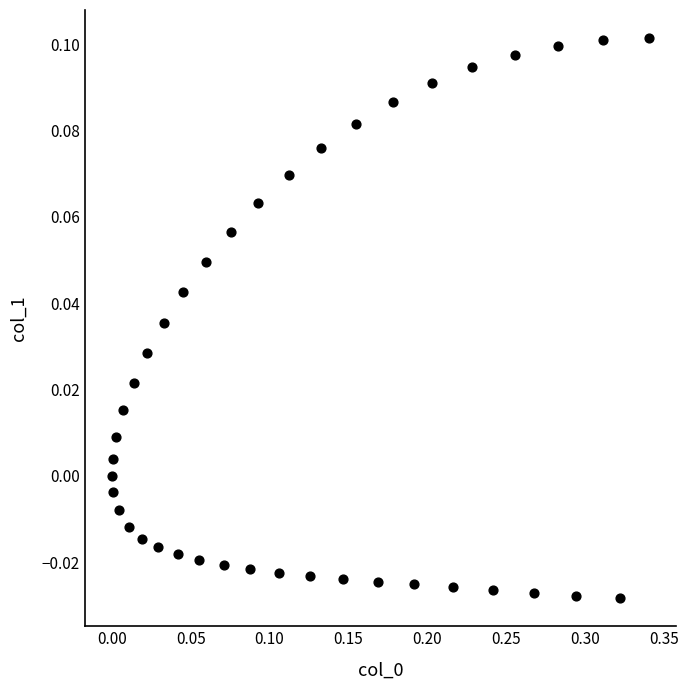

What is the range of X values (max minus min)?

0.3